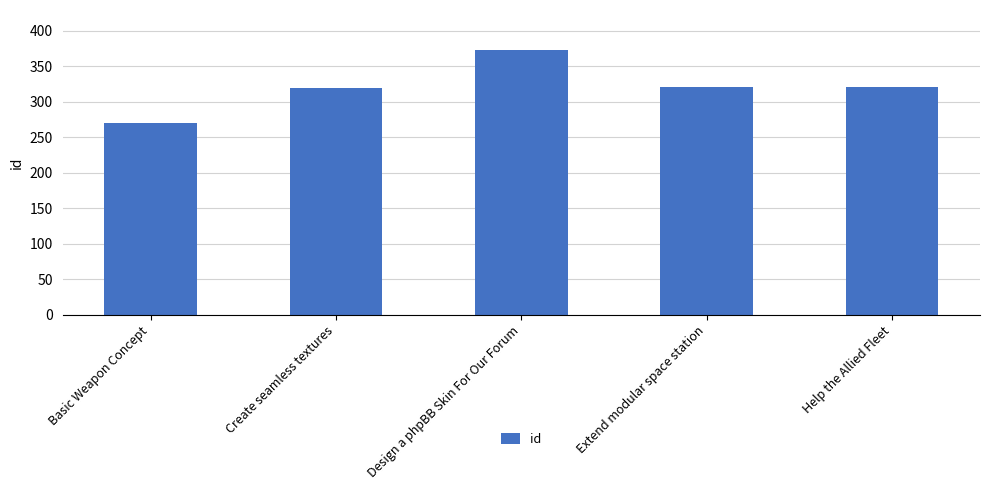

What is the difference between the second highest and second lowest values?

2